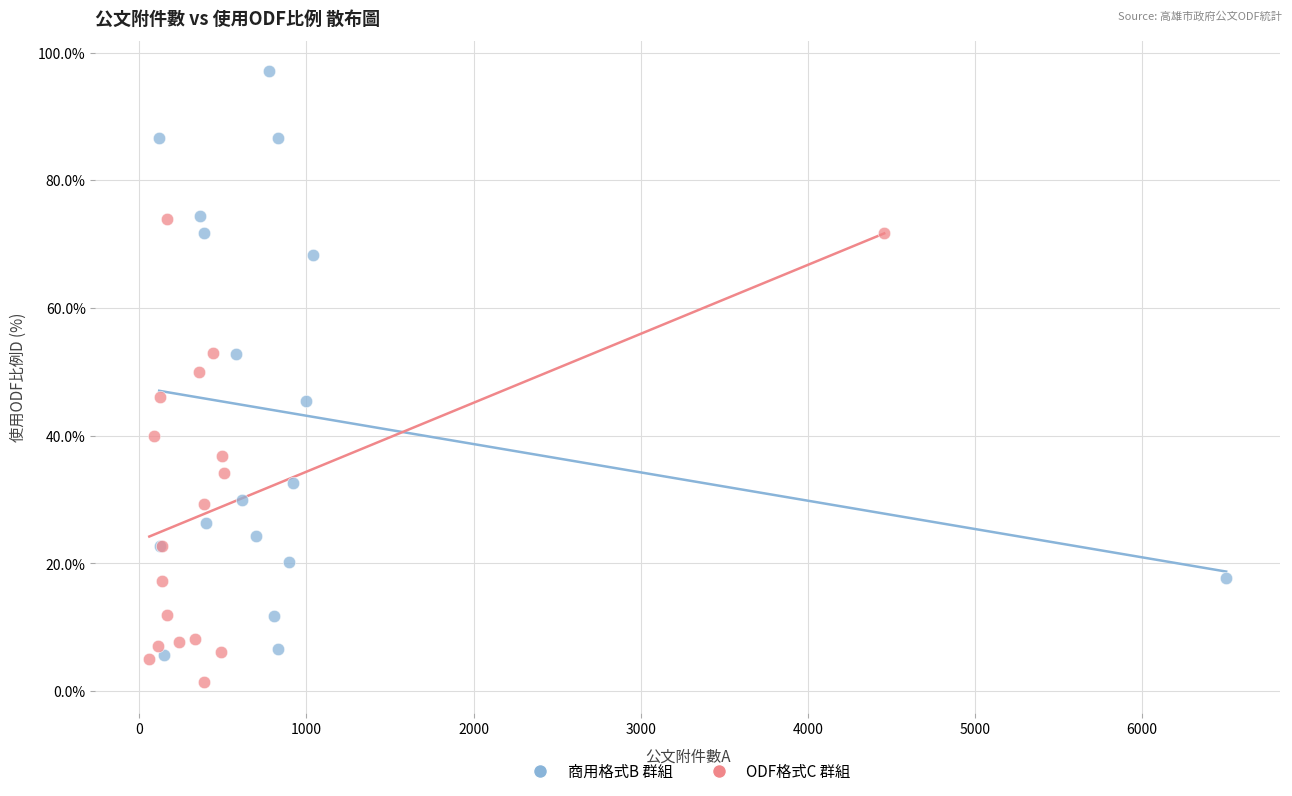

Which series contains the lowest Y value?

ODF格式C 群組